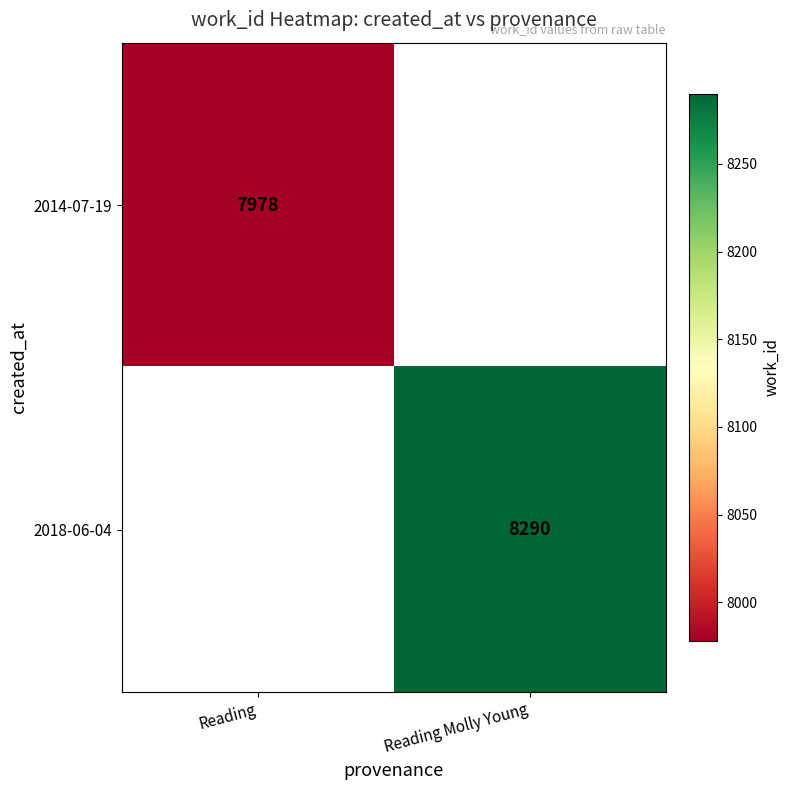

What is the greatest value displayed?

8290.0